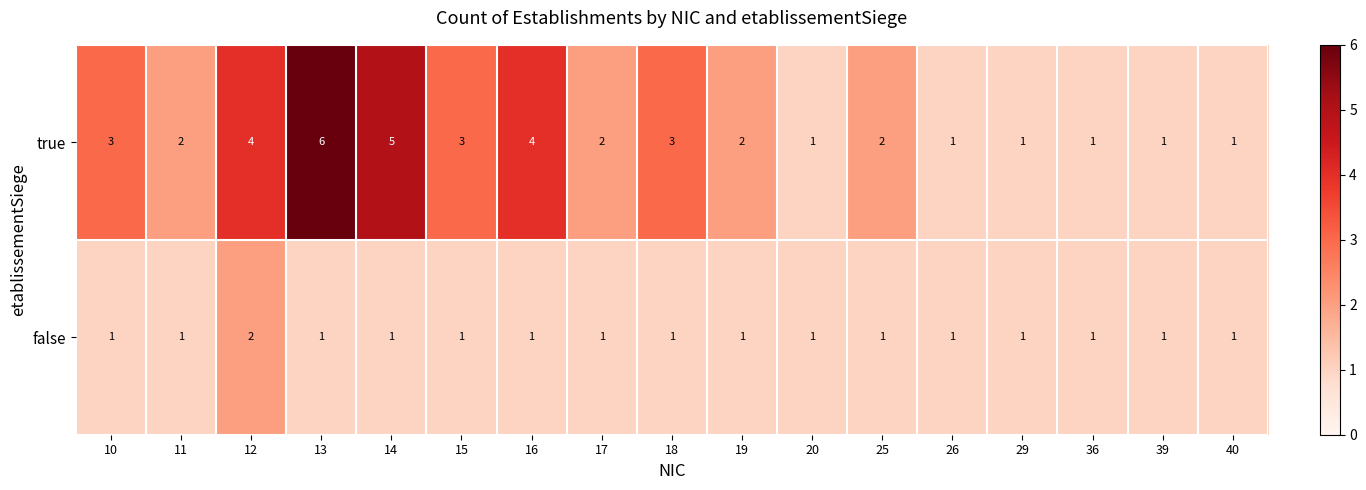

True or false: true has a value of 5 at 14.

True